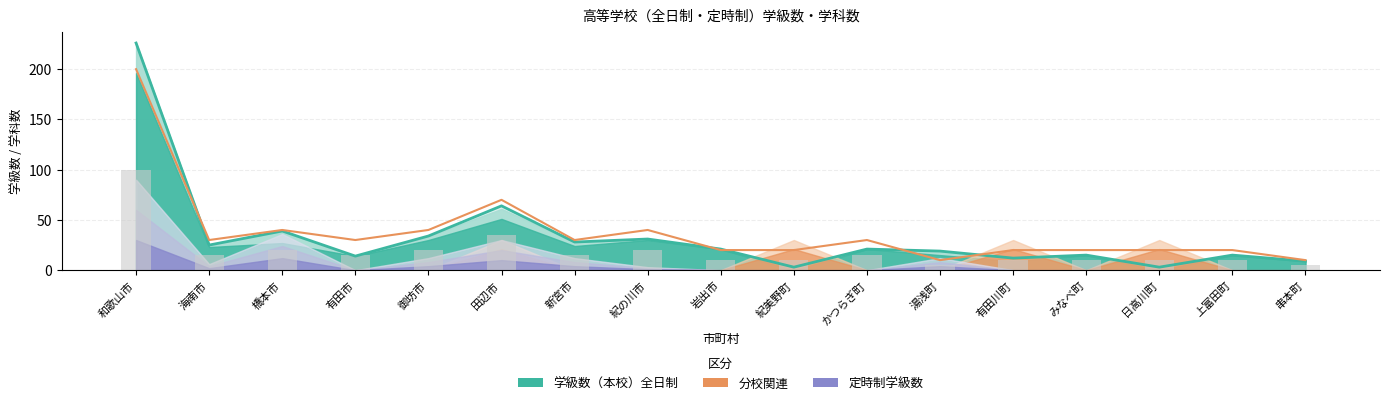

Is the value of 学級数計 at 上富田町 greater than the value of 学科数計（×10） at 上富田町?

No